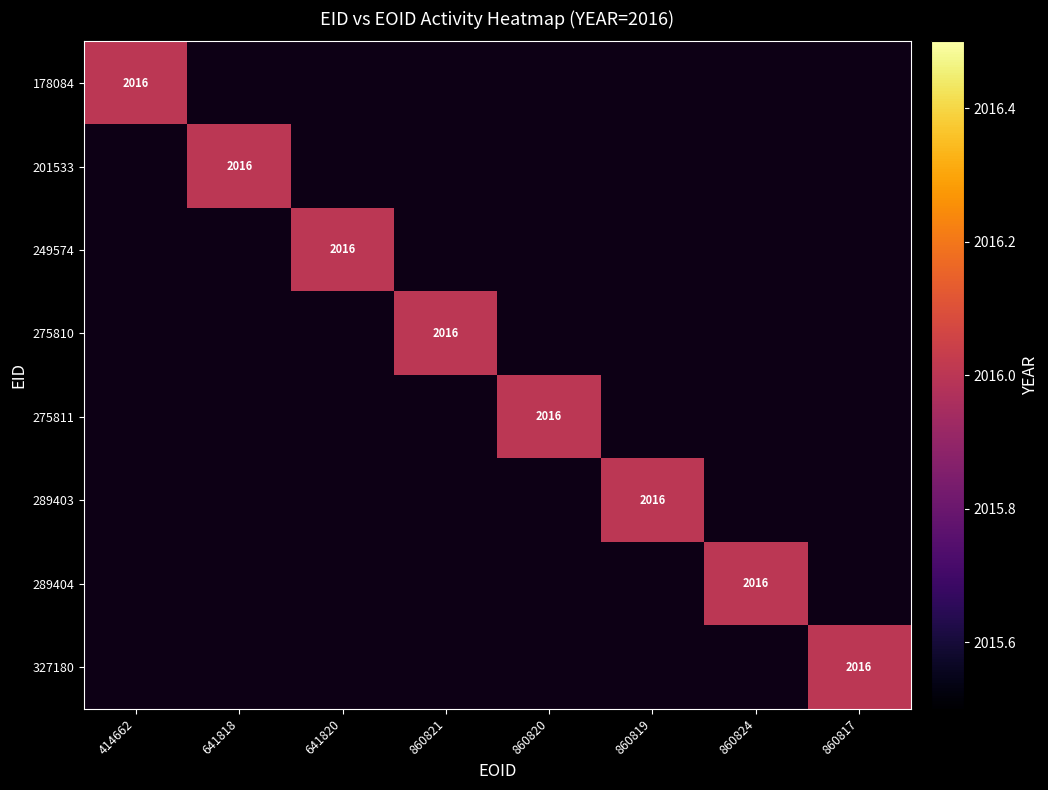

The value of 201533 at 641818 is 665. True or false?

False